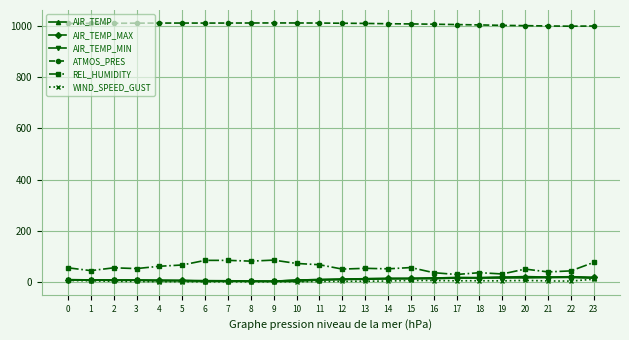

What is the lowest value of the REL_HUMIDITY series?

30.0